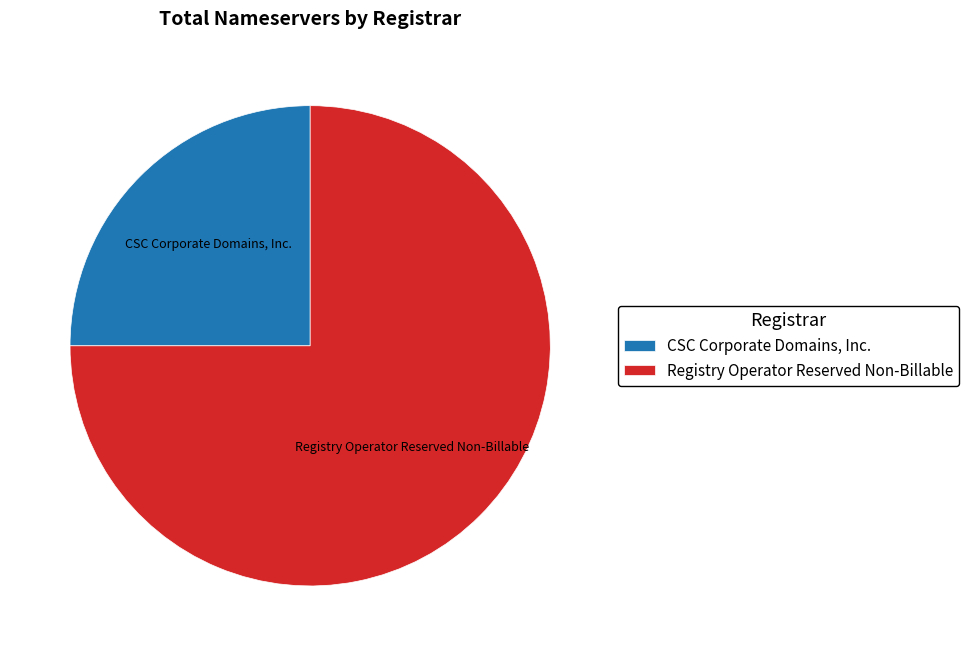

Is it true that Registry Operator Reserved Non-Billable is 75% of the pie?

True